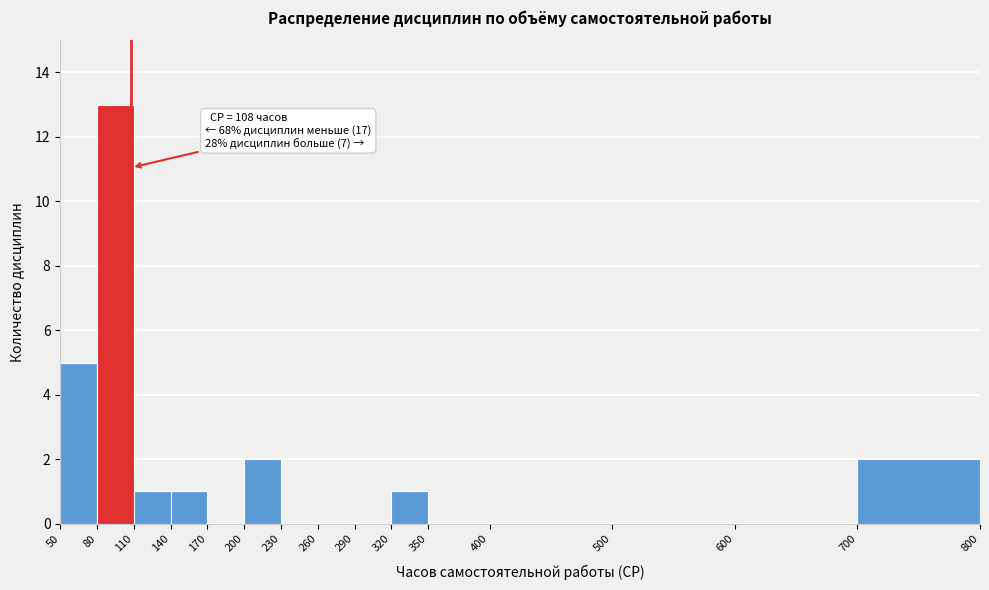

Which range on the x-axis has the tallest bar?

80 to 110